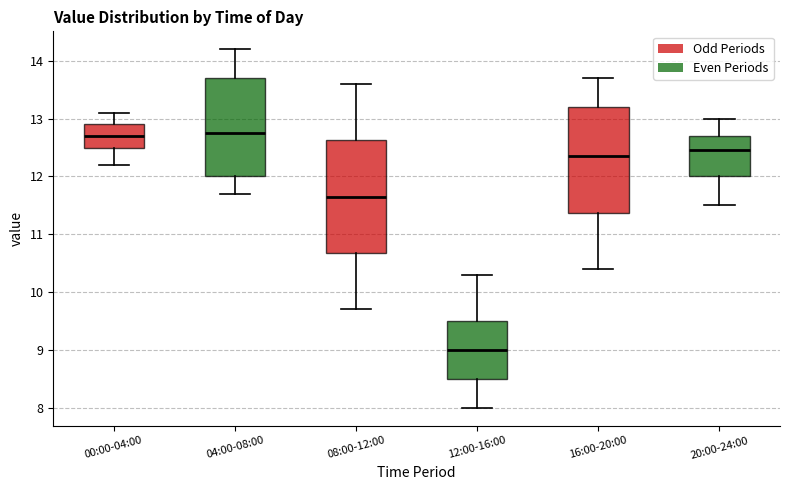

Reading left to right, read every box against the y-axis: the position of its median line, the range the box covers, and the ends of its whiskers. The values are not printed on the chart, so give them approximately, as read against the axis.

00:00-04:00: median 12.7, box 12.5 to 12.9, whiskers 12.2 to 13.1
04:00-08:00: median 12.8, box 12.0 to 13.7, whiskers 11.7 to 14.2
08:00-12:00: median 11.7, box 10.7 to 12.6, whiskers 9.7 to 13.6
12:00-16:00: median 9.0, box 8.5 to 9.5, whiskers 8.0 to 10.3
16:00-20:00: median 12.4, box 11.4 to 13.2, whiskers 10.4 to 13.7
20:00-24:00: median 12.5, box 12.0 to 12.7, whiskers 11.5 to 13.0